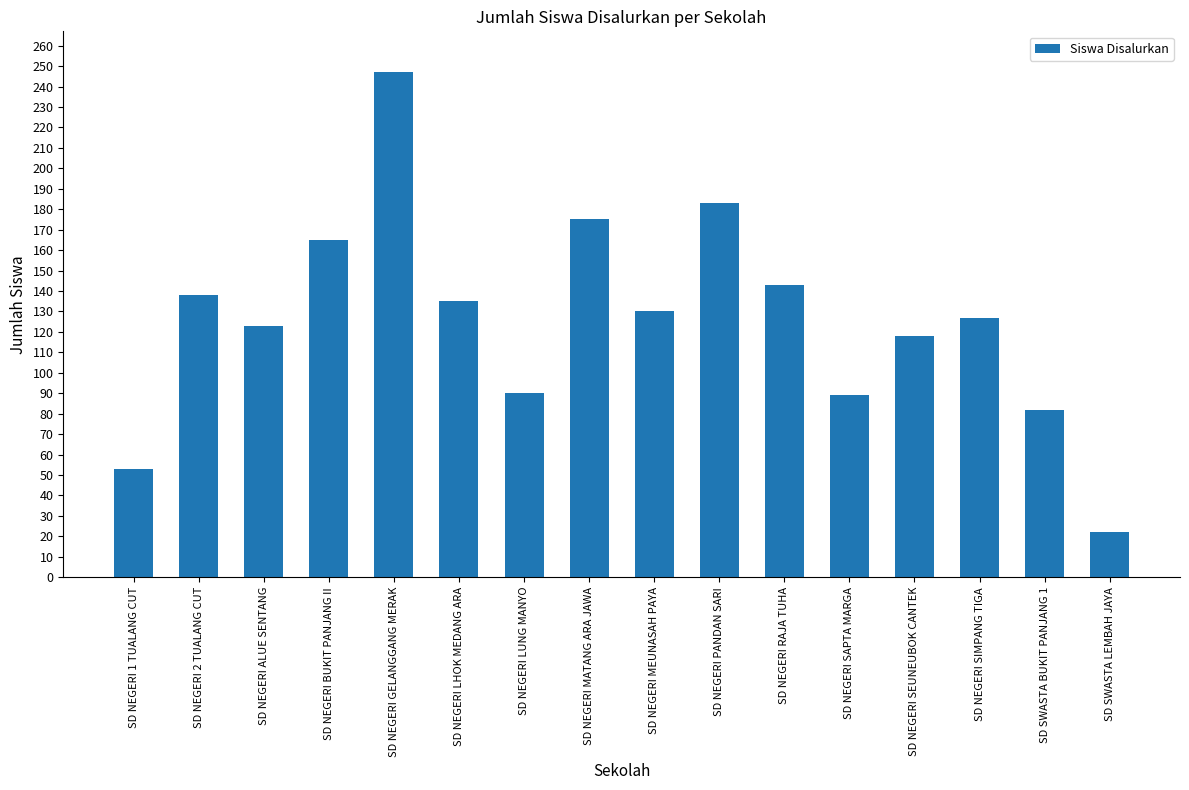

How many distinct data groups are displayed?

1